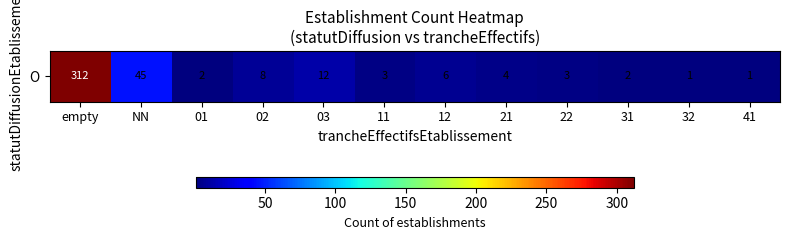

Where is the data nearest to the value 156?

NN